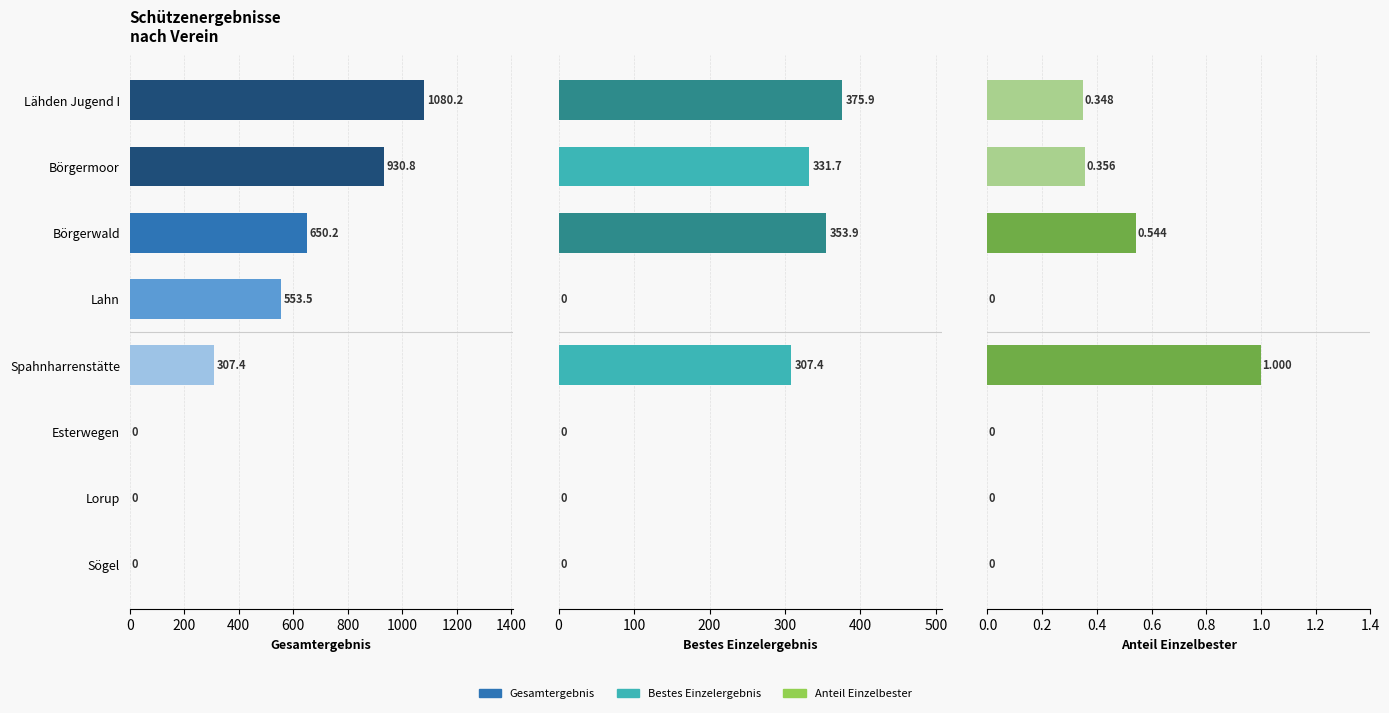

Does the chart contain any negative values?

No